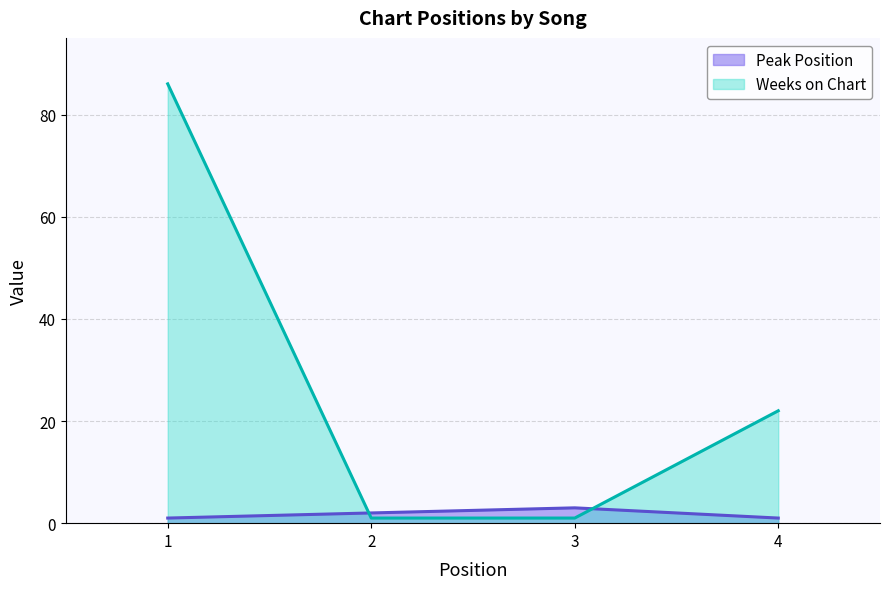

Rank the categories by Weeks on Chart value from highest to lowest.

1, 4, 2, 3